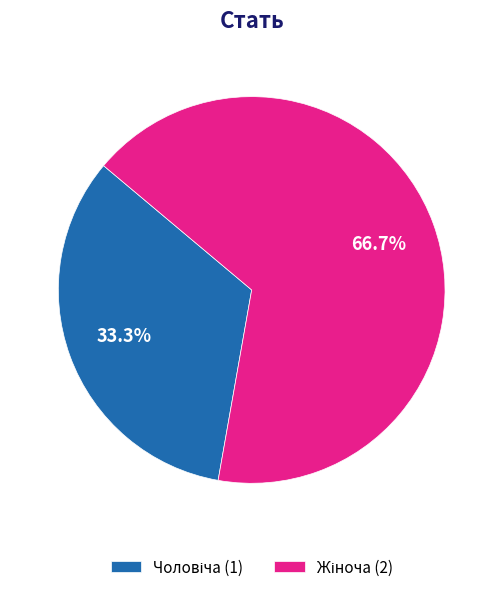

Is there any slice that represents more than half of the pie?

Yes